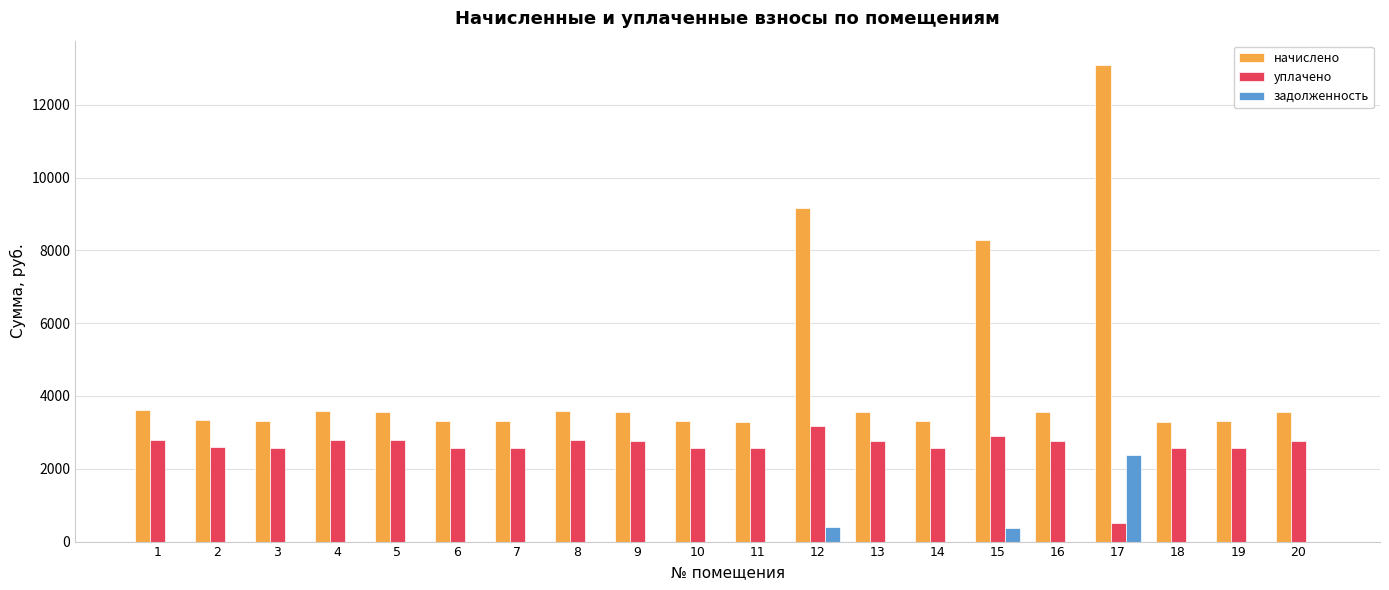

Are the bars grouped side by side (vs. stacked)?

Yes